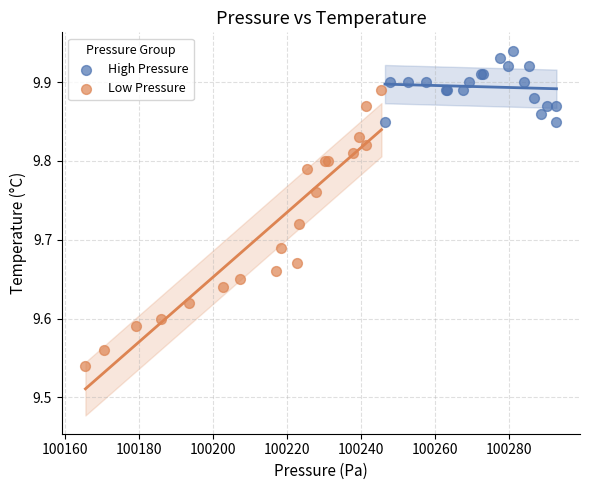

Which series reaches the maximum Y coordinate?

High Pressure